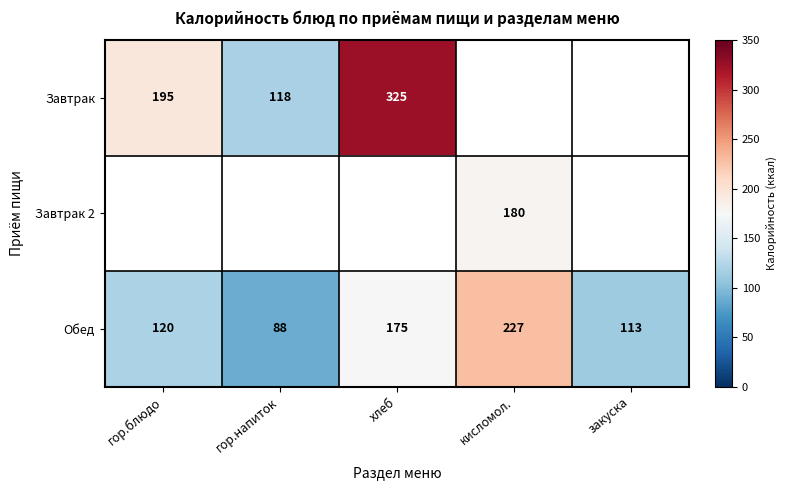

What is the average value of the Обед series?

145